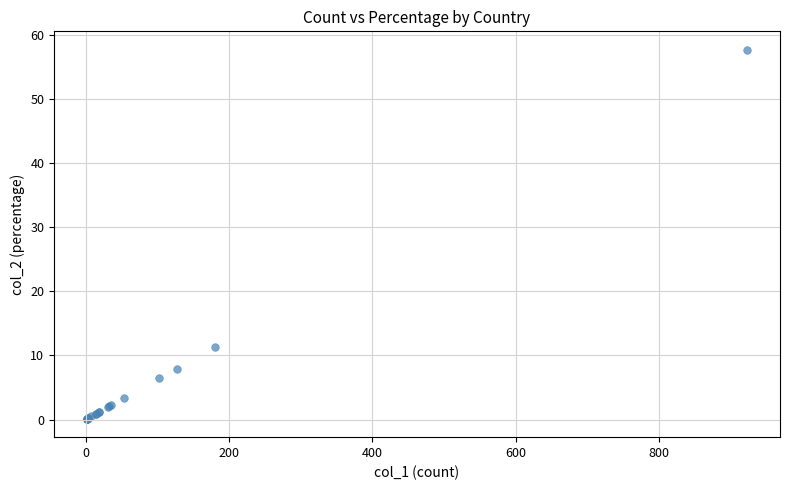

What Y value in the scatter plot is closest to 28?

11.3